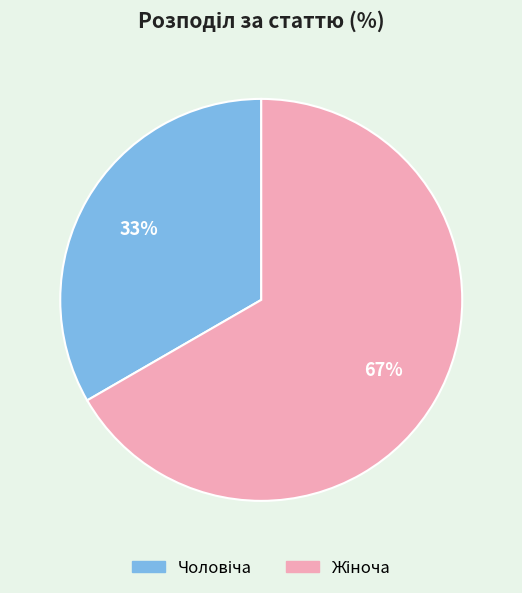

How many segments does this pie chart have?

2